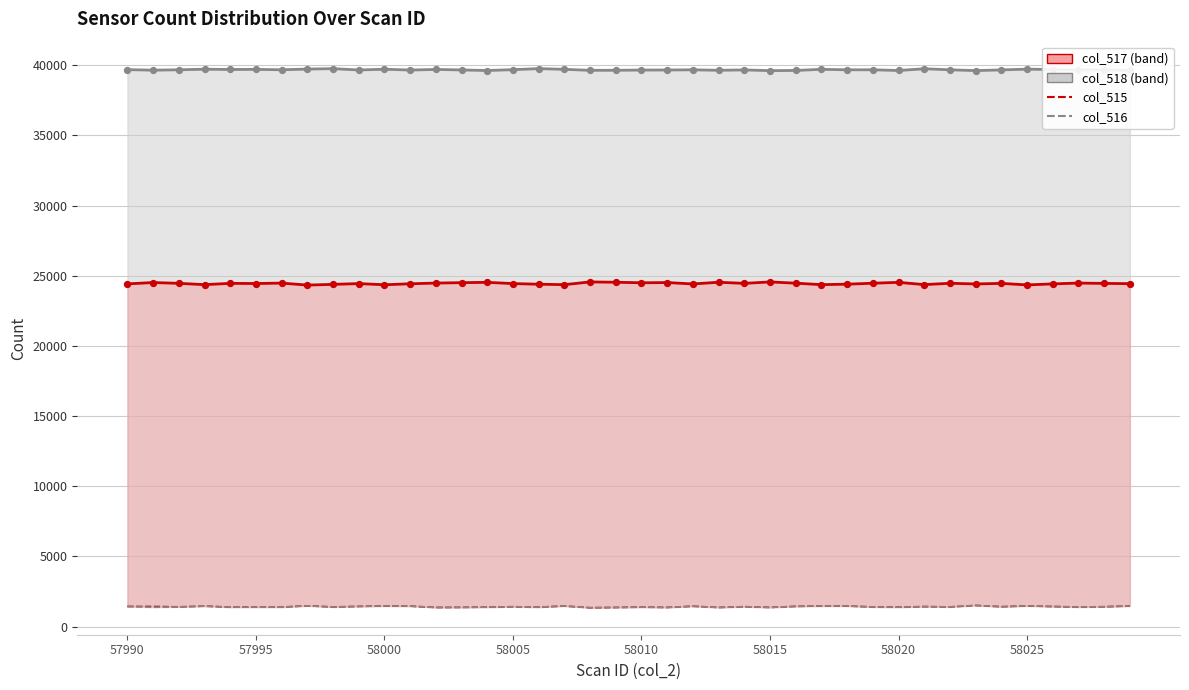

Which series reaches the minimum Y coordinate?

col_516